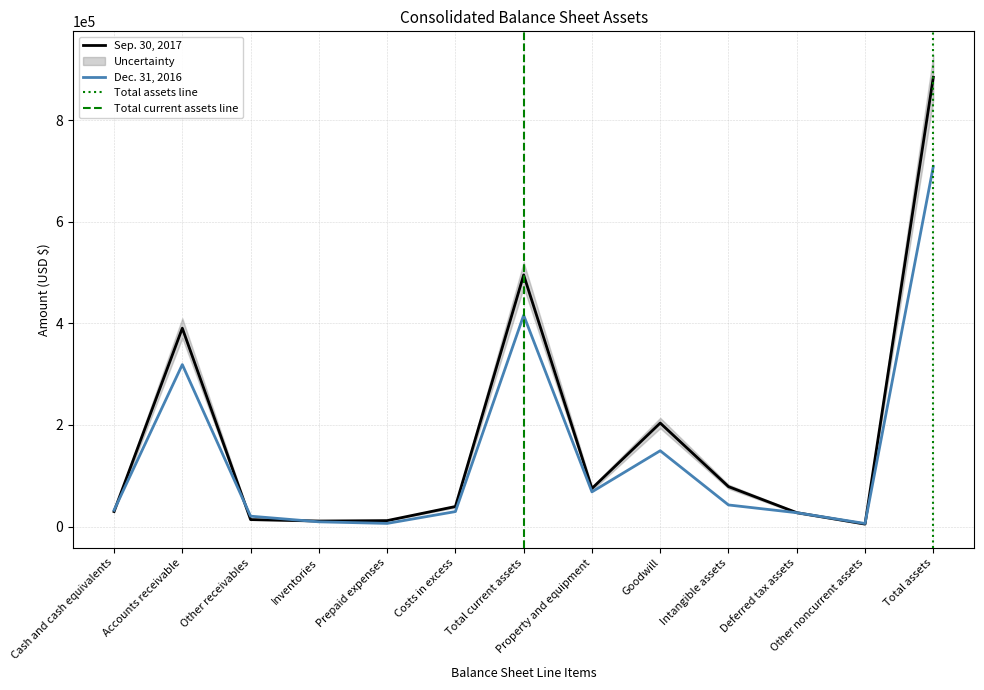

Does the chart display data point markers on the line(s)?

No